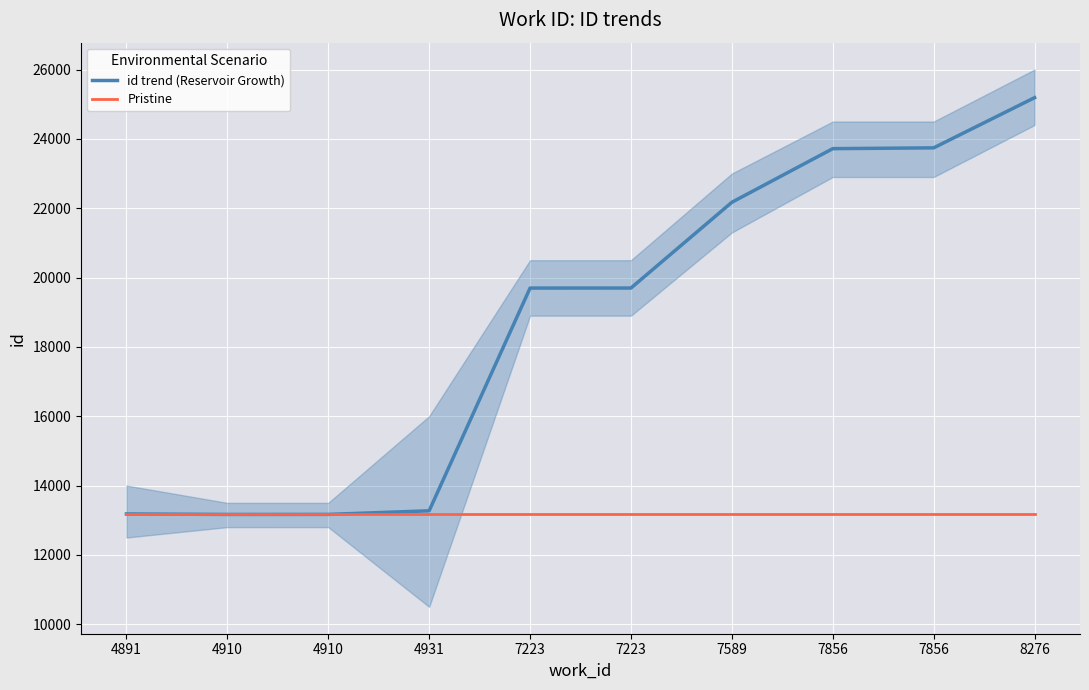

At 4910, list the series in order from largest to smallest.

id trend (Reservoir Growth), Pristine